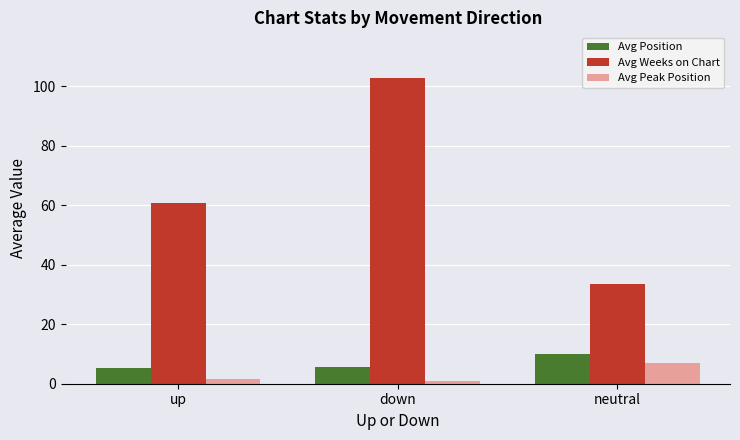

Are the bars horizontal?

No